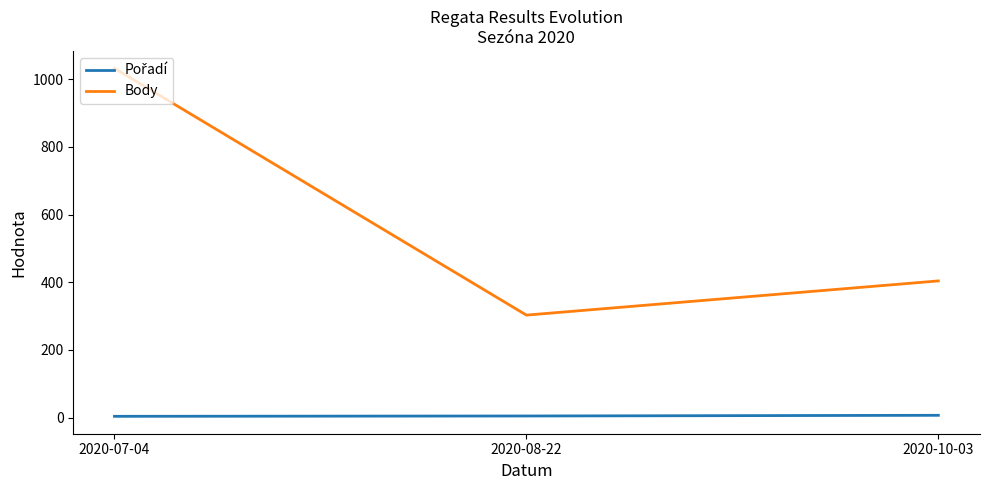

What is the total value across all series at 2020-07-04?

1036